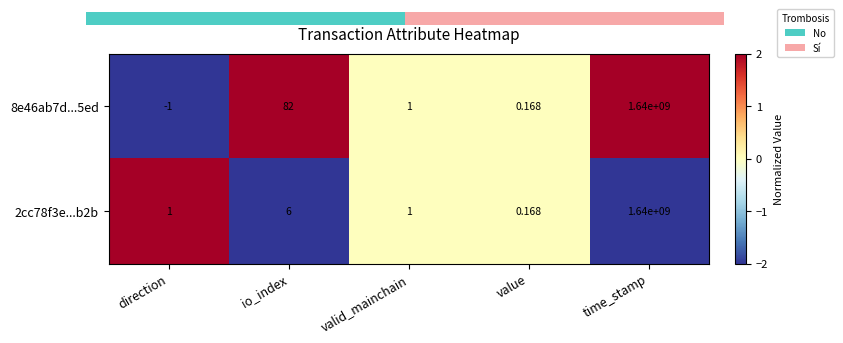

Reading left to right, transcribe all the data shown in this chart.

8e46ab7d...5ed: direction=-1	io_index=82	valid_mainchain=1	value=0	time_stamp=1640000000
2cc78f3e...b2b: direction=1	io_index=6	valid_mainchain=1	value=0	time_stamp=1640000000